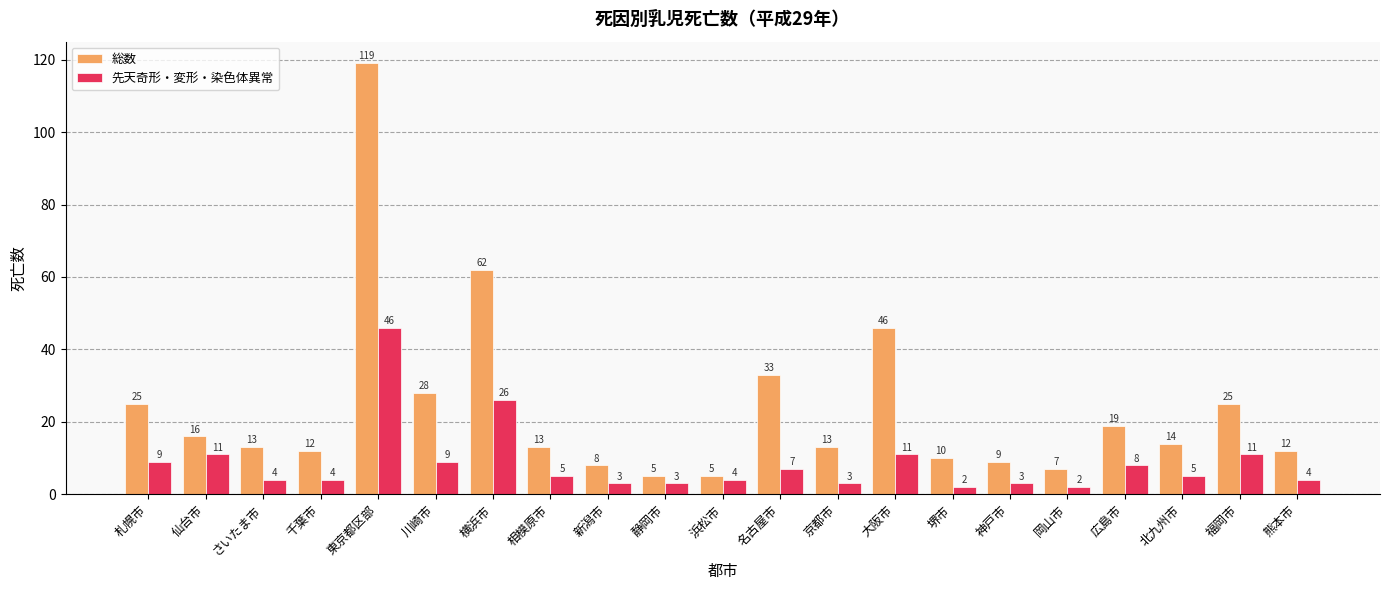

What are all the series names shown in the legend?

総数, 先天奇形・変形・染色体異常